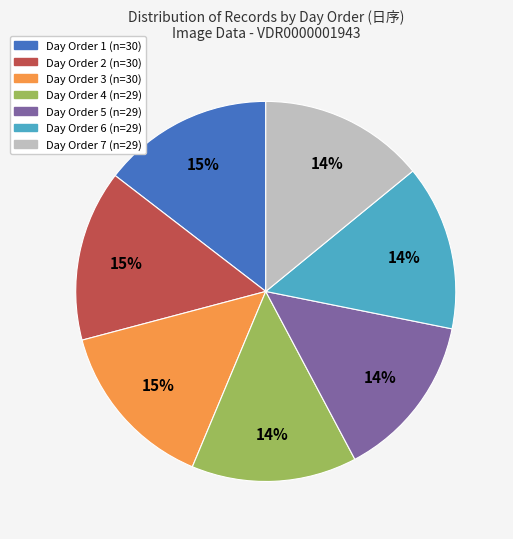

To the nearest percent, what is the average slice percentage?

14%